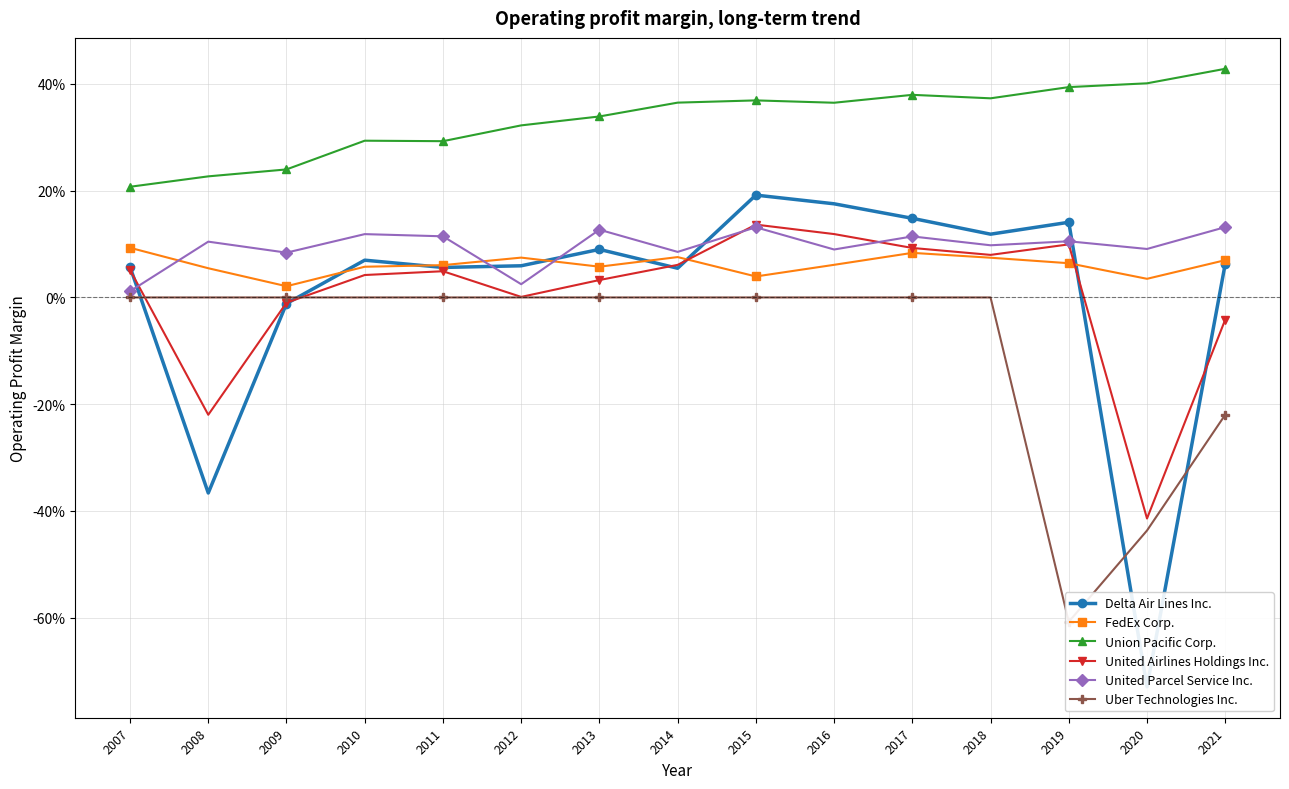

Which series has the largest range (max minus min)?

Delta Air Lines Inc.